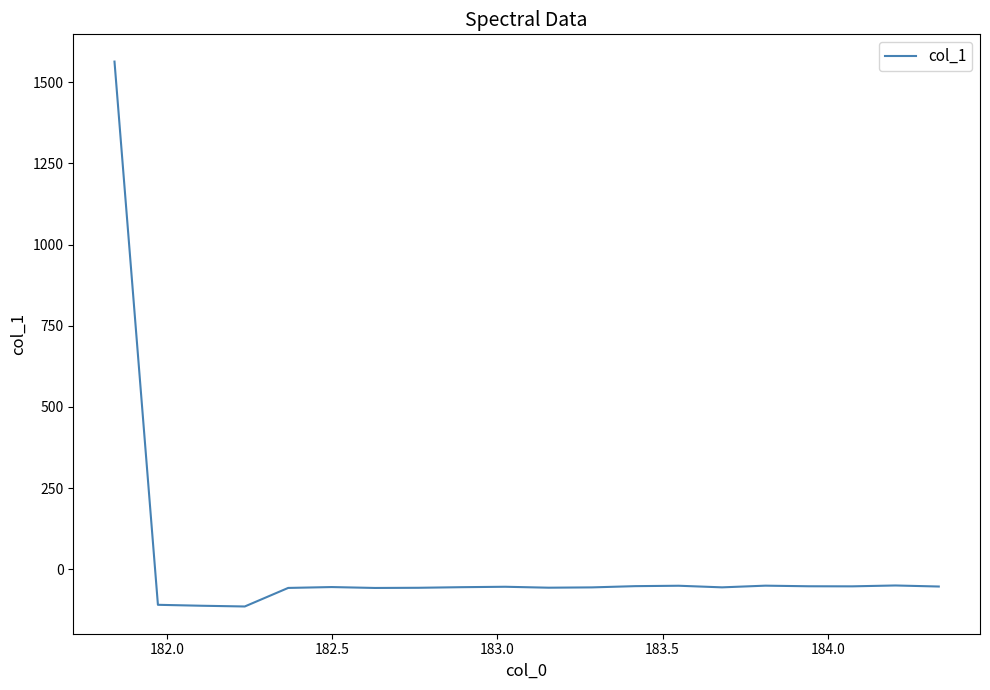

What is the maximum value shown in the chart?

1563.5